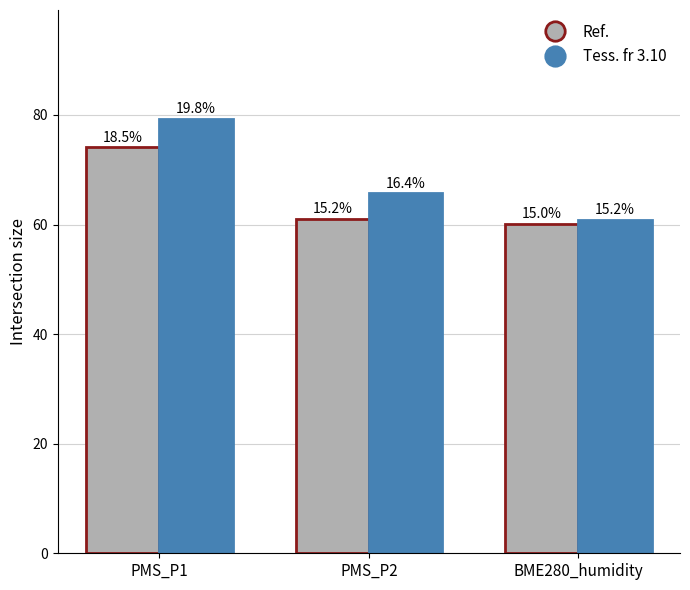

How many bars are there in each group?

2